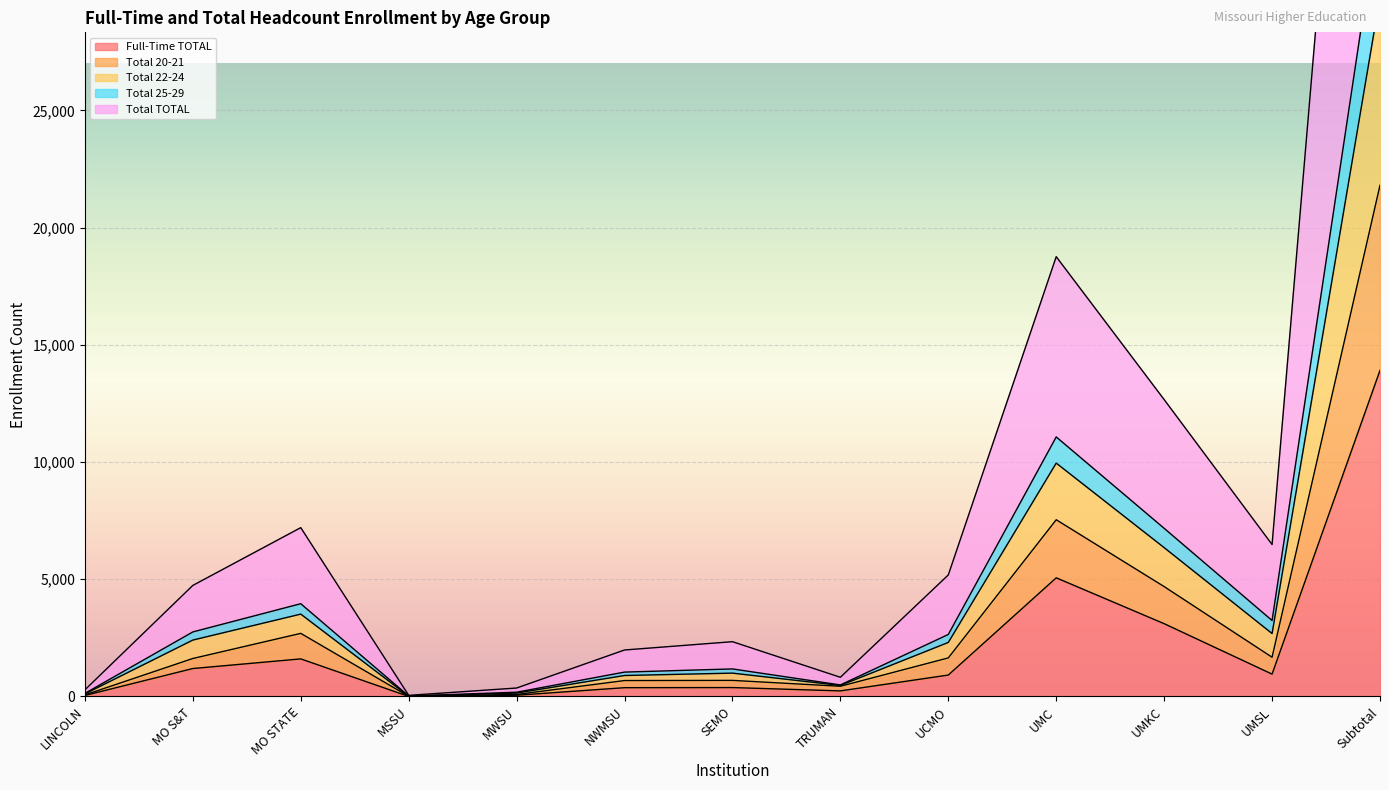

True or false: Total 22-24 and Total TOTAL cross at least once.

False